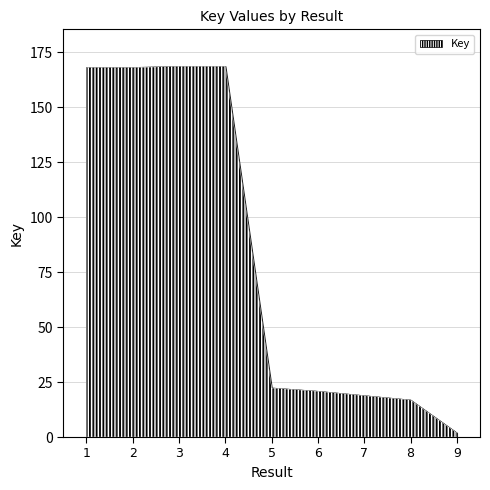

Is it true that the value at 5 is 11809463?

False